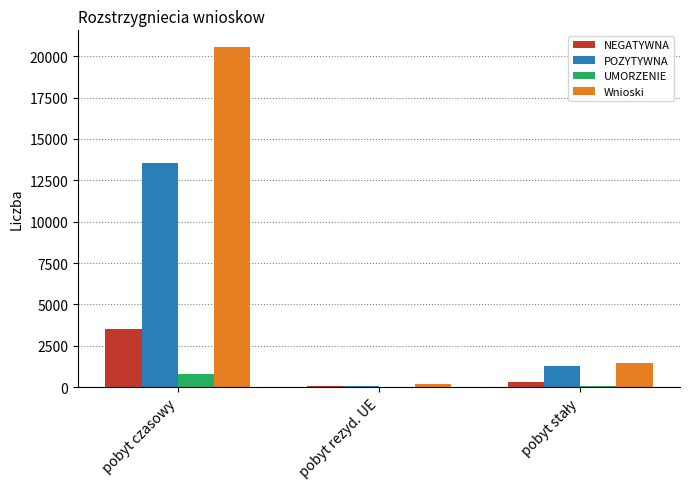

What is the maximum value shown in the chart?

20536